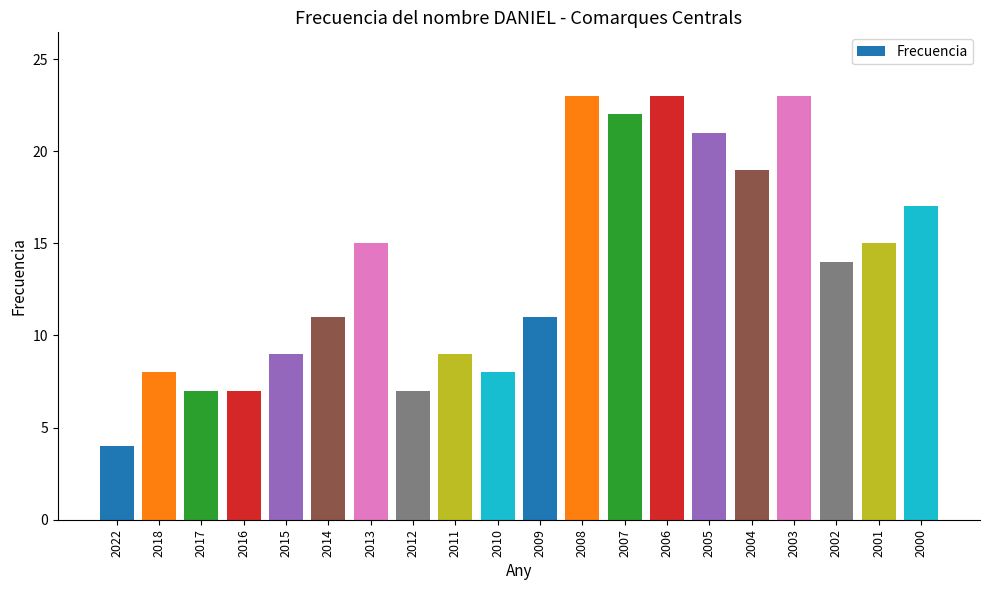

Reading left to right, extract all data points from this chart.

4	8	7	7	9	11	15	7	9	8	11	23	22	23	21	19	23	14	15	17